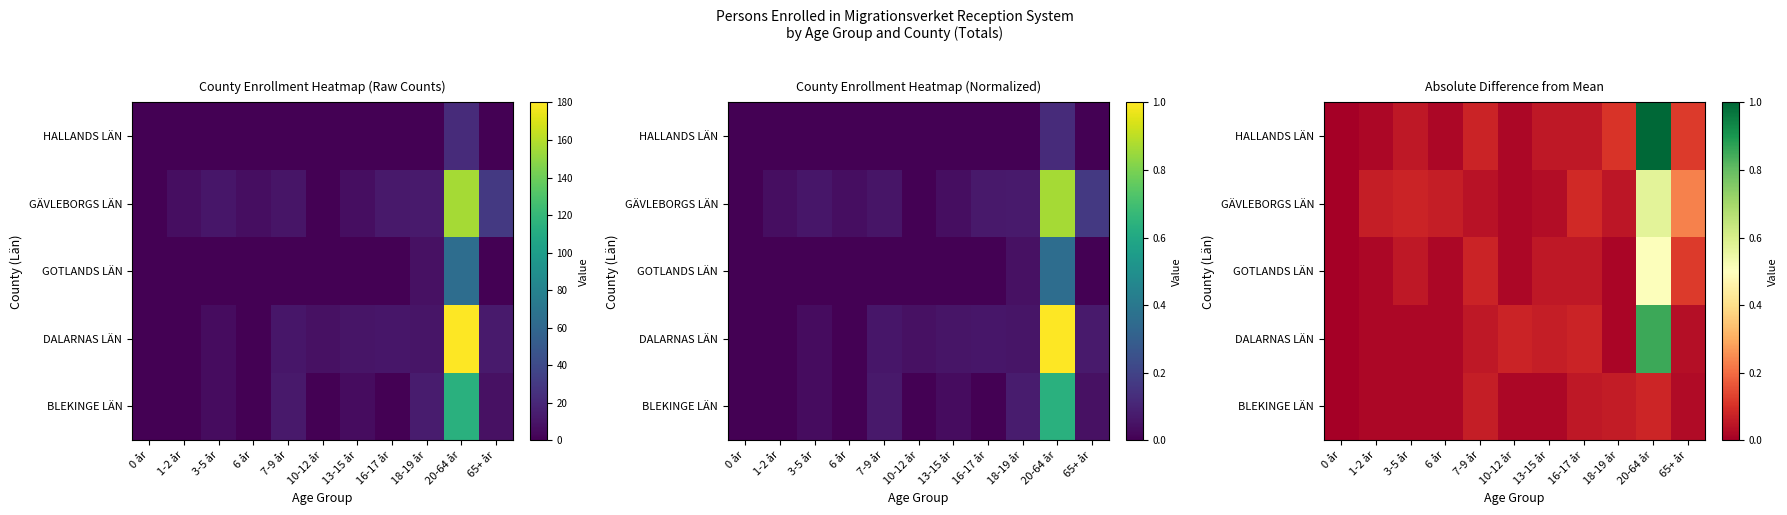

Count the number of data series in this chart.

5